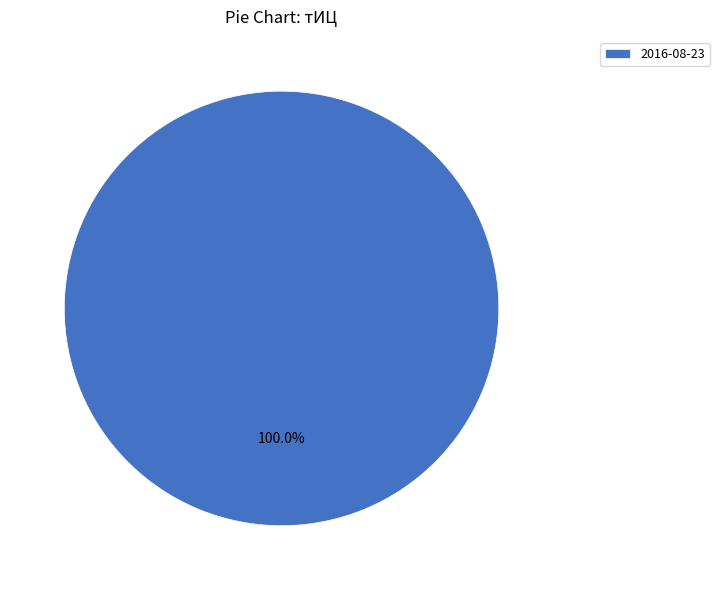

Count the number of slices in the pie.

1